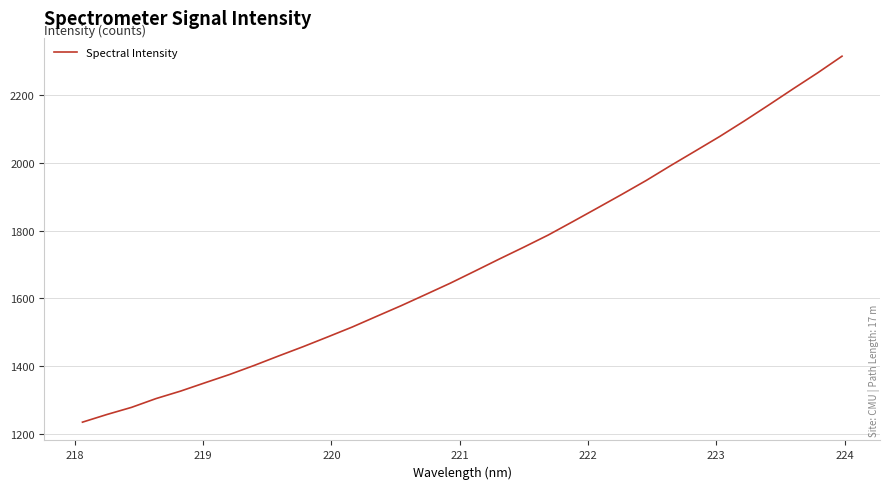

What is the greatest value displayed?

2315.3